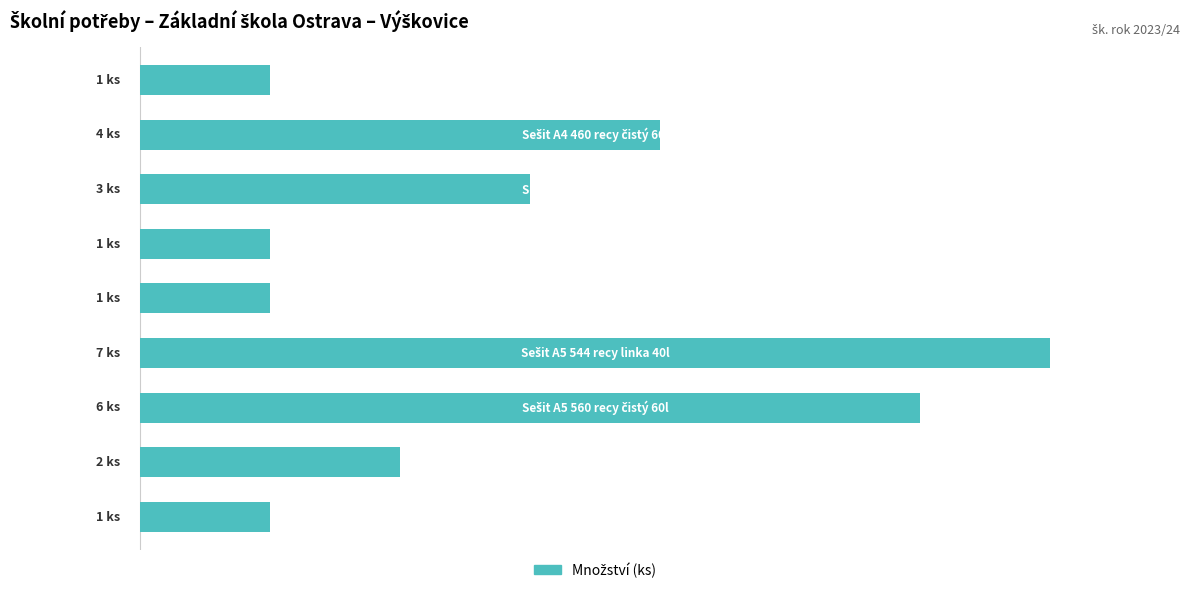

What is the difference between the maximum and second lowest values?

6